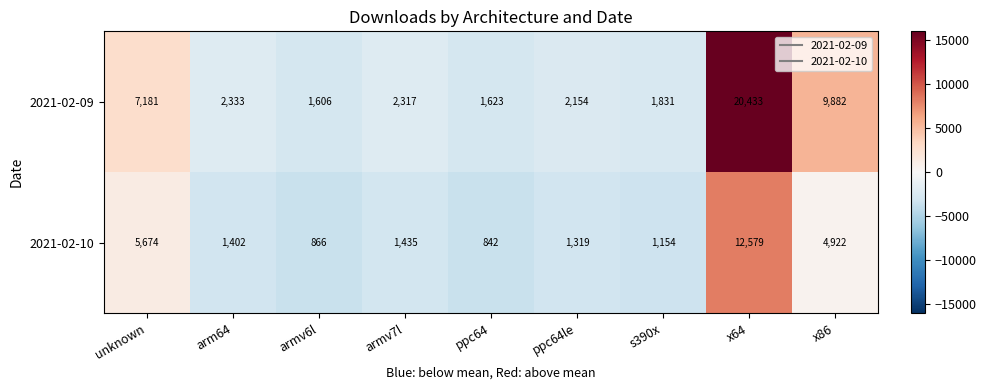

Where does the 2021-02-09 series first go above 2317?

unknown